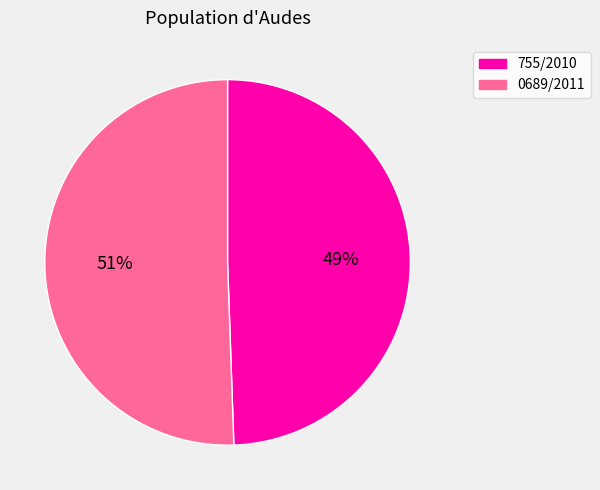

Combined, do 0689/2011 and 755/2010 account for over 50%?

Yes